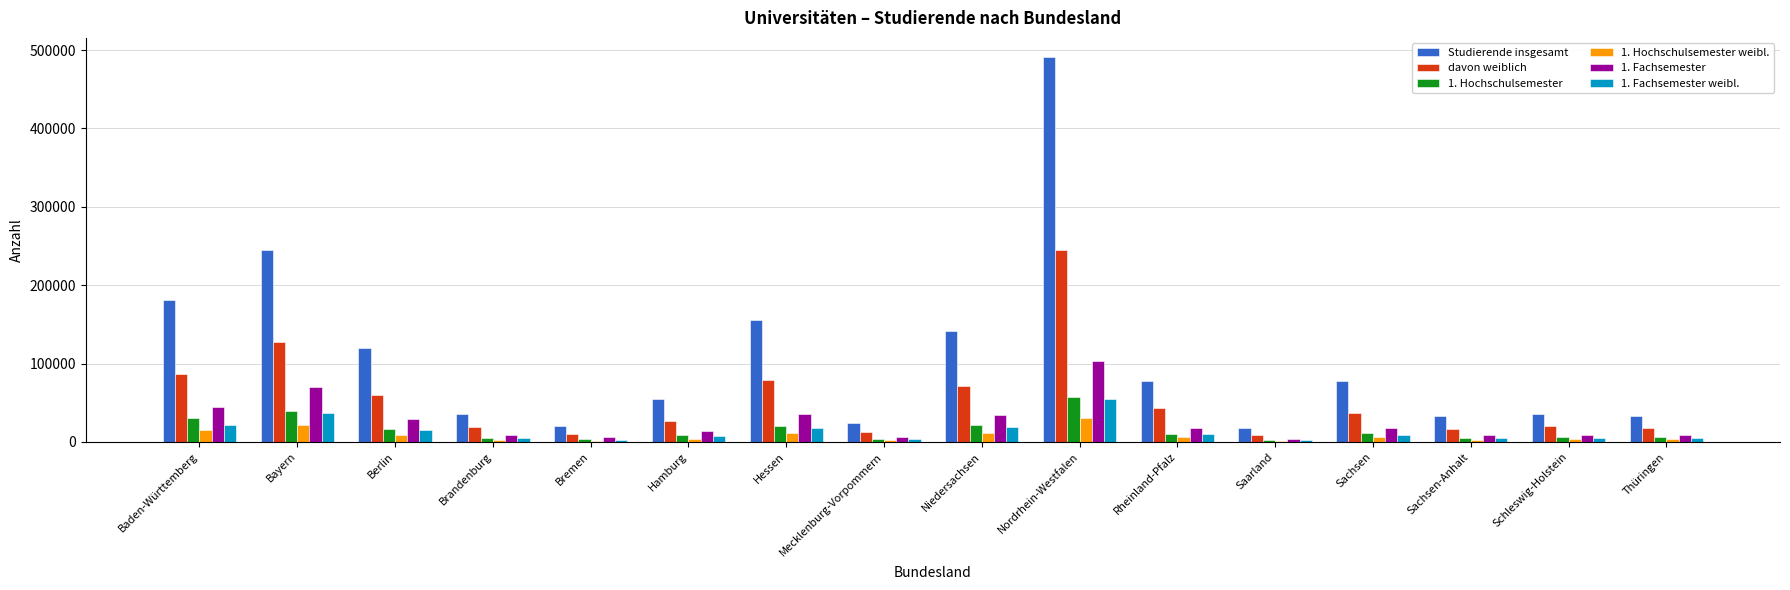

Which series has the largest total across all categories?

Studierende insgesamt